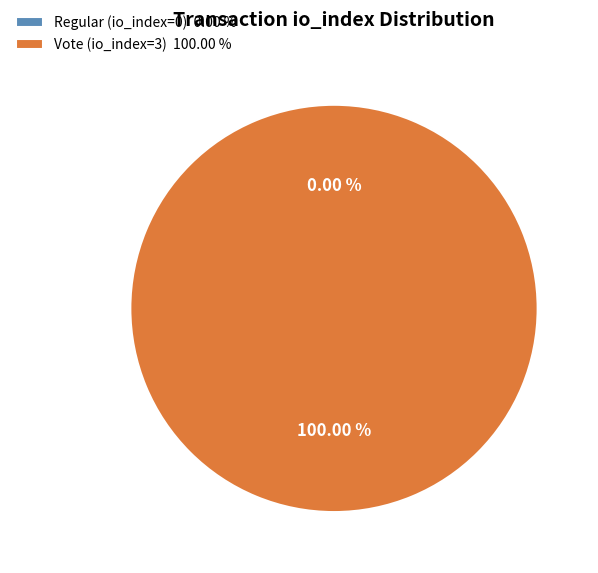

How many segments does this pie chart have?

2